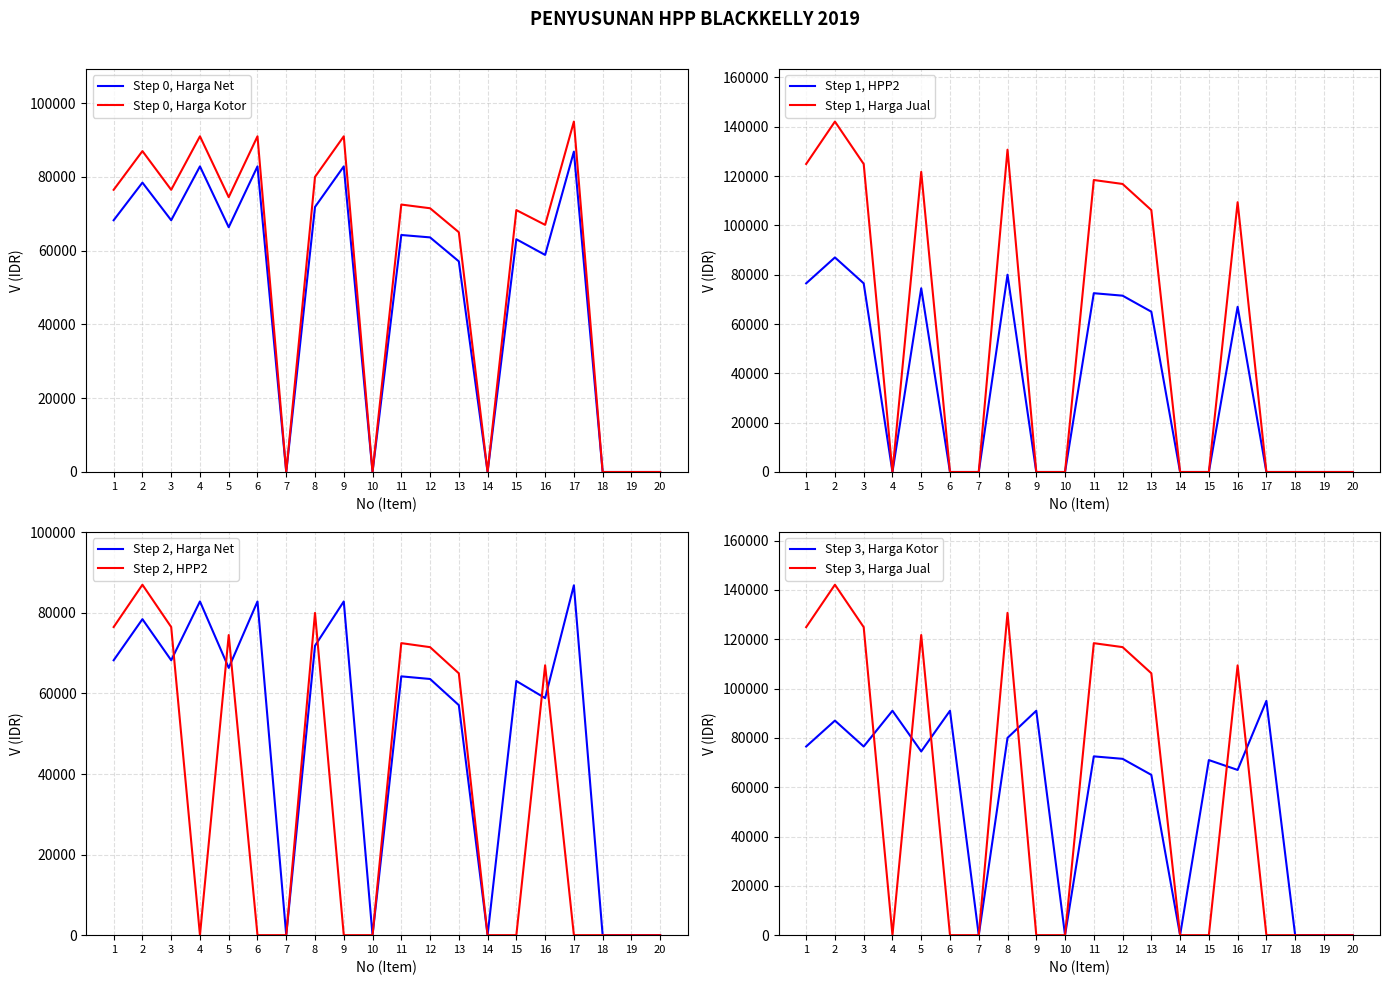

What is the difference between the second highest and second lowest values in the Harga Net series?

82850